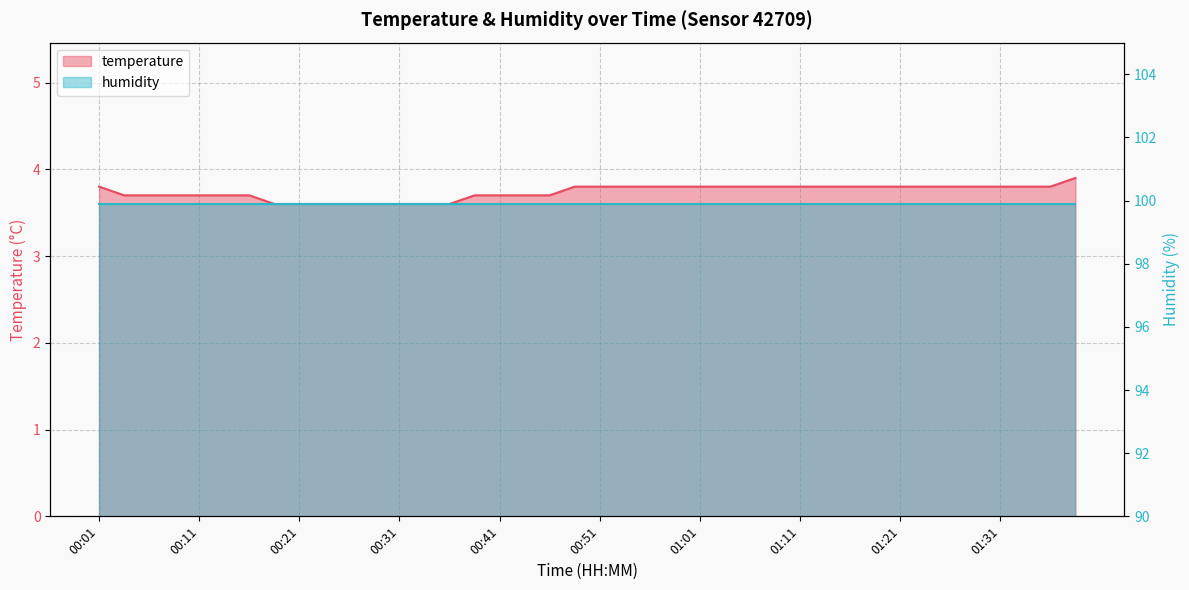

List the labels in order of value, smallest first.

00:18, 00:21, 00:23, 00:26, 00:28, 00:31, 00:33, 00:36, 00:03, 00:06, 00:08, 00:11, 00:13, 00:16, 00:38, 00:41, 00:43, 00:46, 00:01, 00:48, 00:51, 00:53, 00:56, 00:58, 01:01, 01:03, 01:06, 01:08, 01:11, 01:13, 01:16, 01:18, 01:21, 01:23, 01:26, 01:28, 01:31, 01:33, 01:36, 01:38